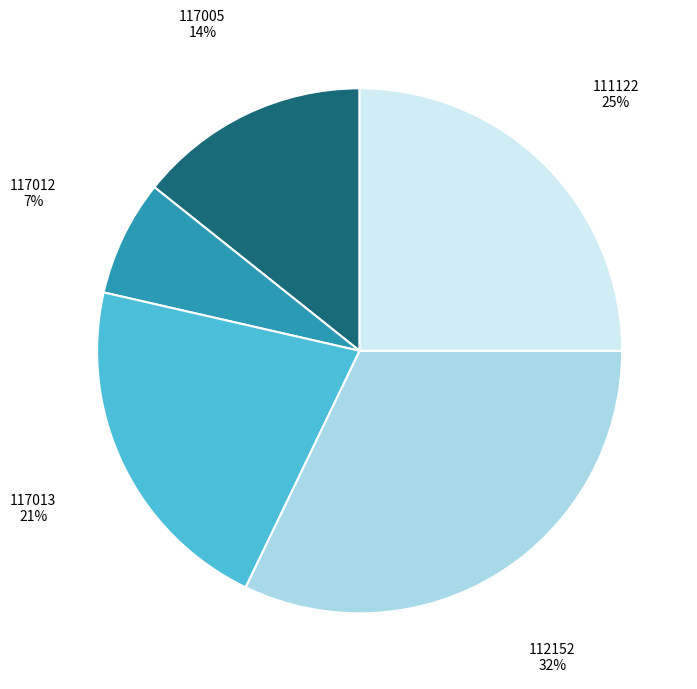

How many segments does this pie chart have?

5